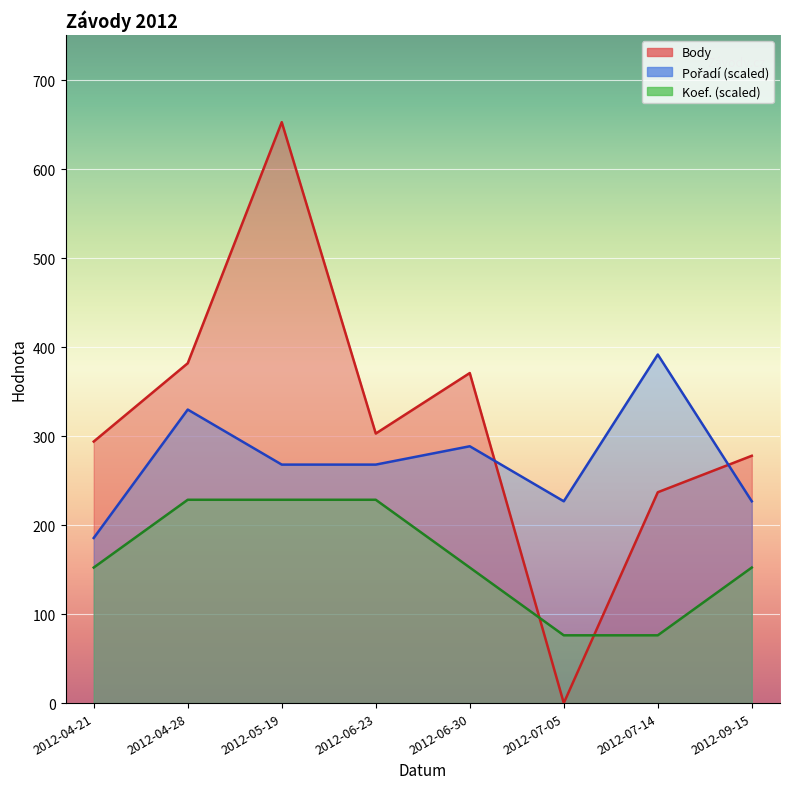

What is the difference between the maximum and minimum values in the Body series?

653.0